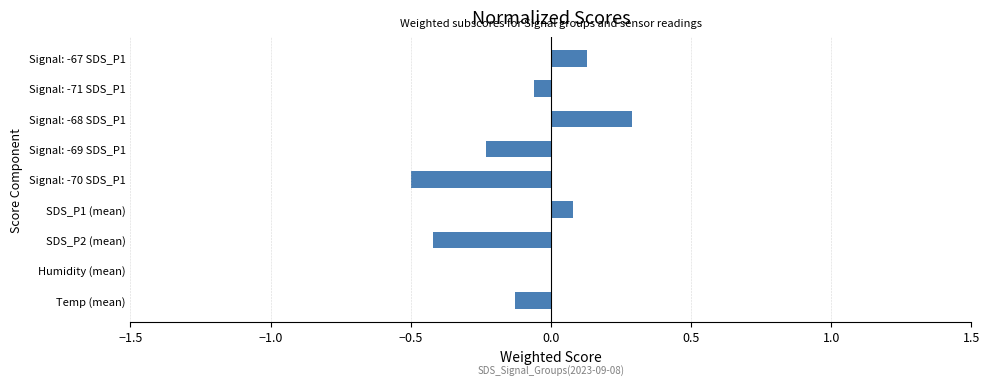

What is the maximum value shown in the chart?

0.3